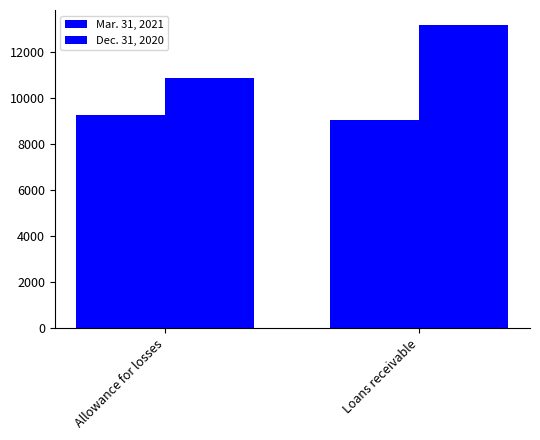

How many data points in Mar. 31, 2021 are less than 9270?

1